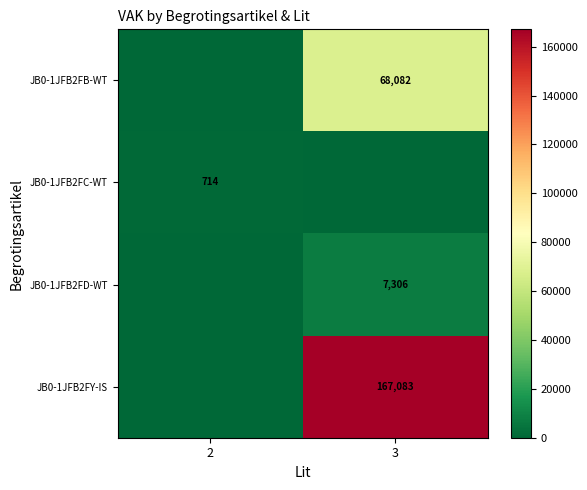

List the labels in order of row_0 value, largest first.

3, 2